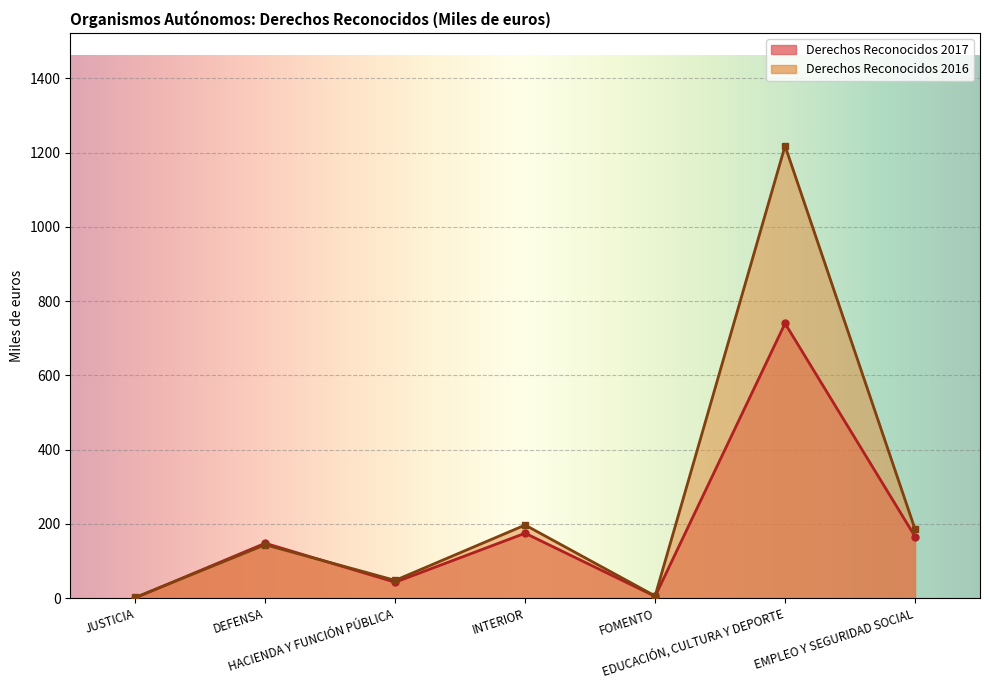

At how many categories does at least one series exceed 926?

1